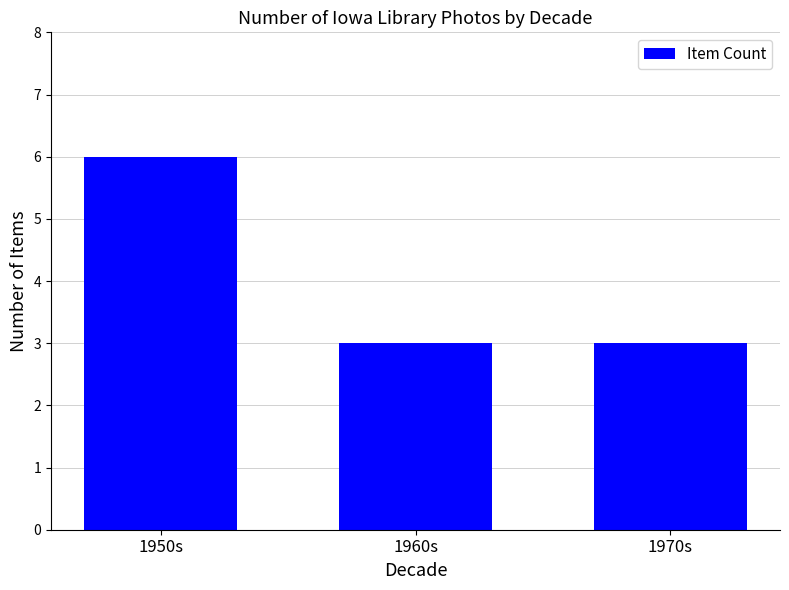

What is the greatest value displayed?

6